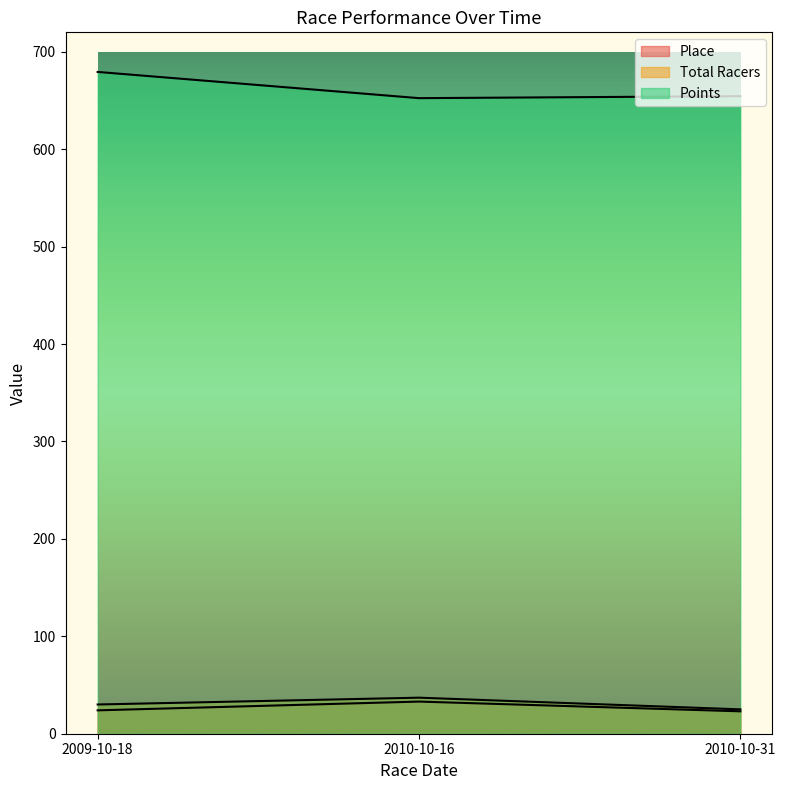

What is the difference between the Points values at 2010-10-16 and 2010-10-31?

2.0